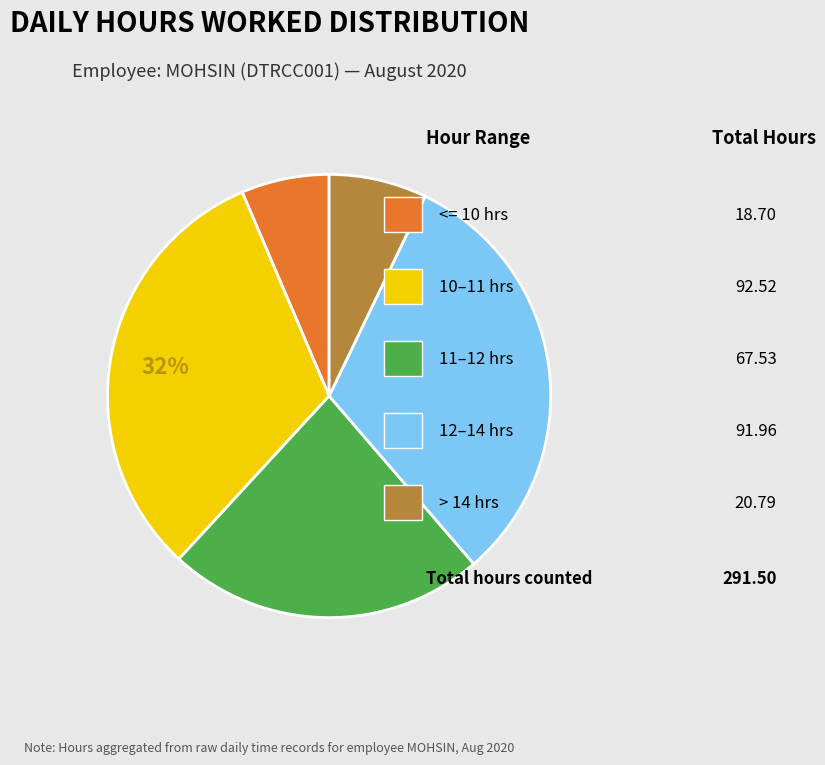

Is there any slice that represents more than half of the pie?

No